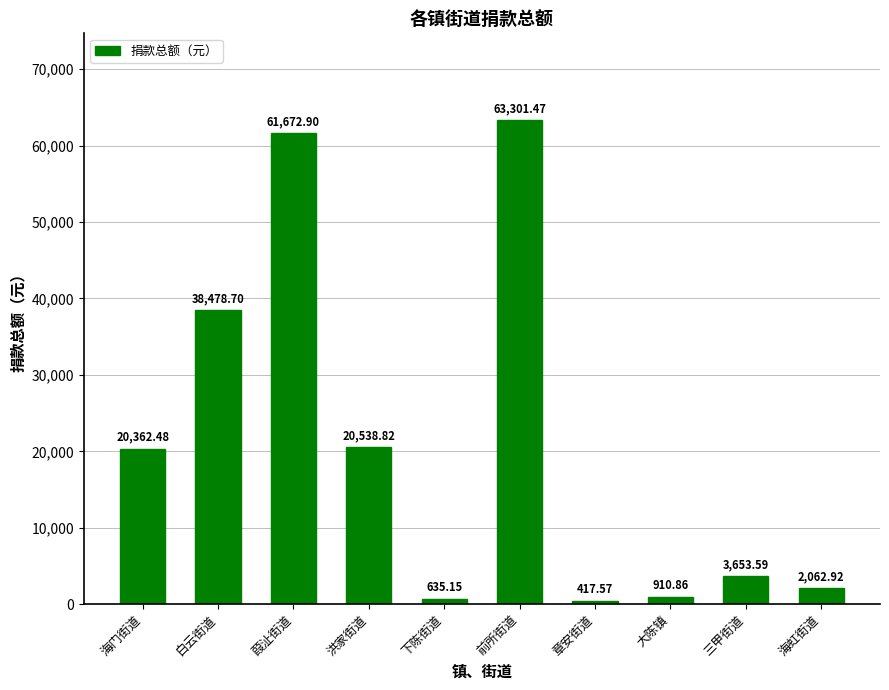

Rank the categories by value from highest to lowest.

前所街道, 葭沚街道, 白云街道, 洪家街道, 海门街道, 三甲街道, 海虹街道, 大陈镇, 下陈街道, 章安街道